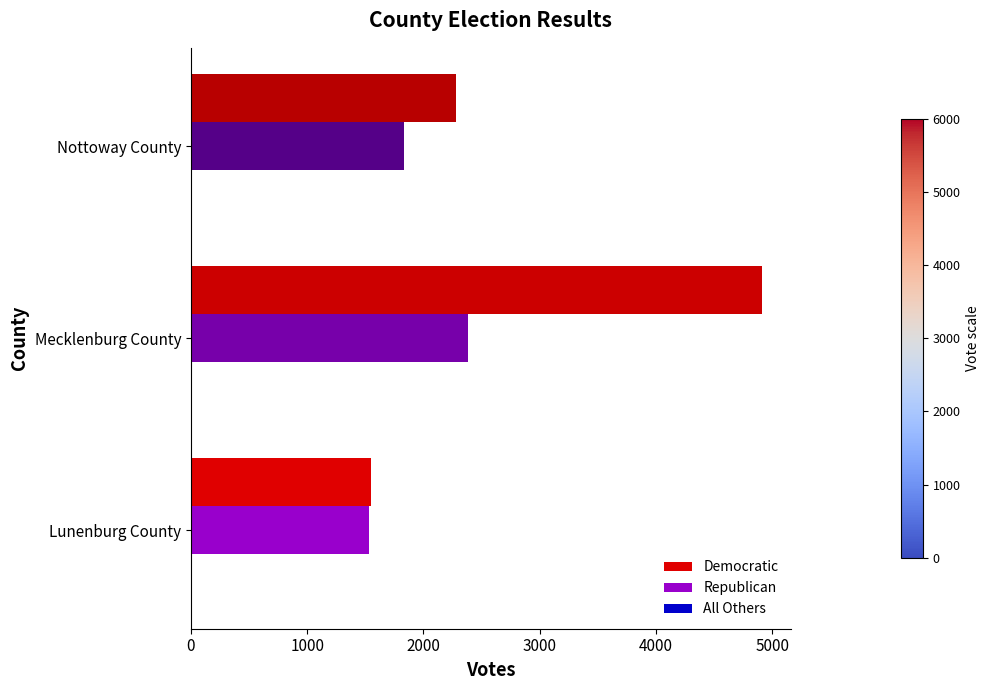

How many data points does each series have?

3